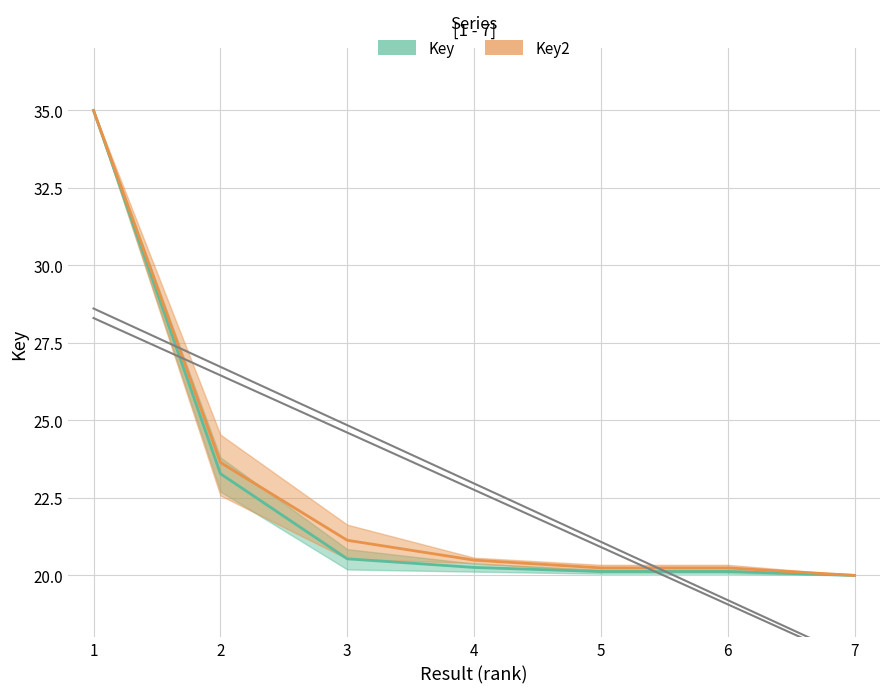

What is the difference between the maximum and minimum values in the Key2 series?

15.0